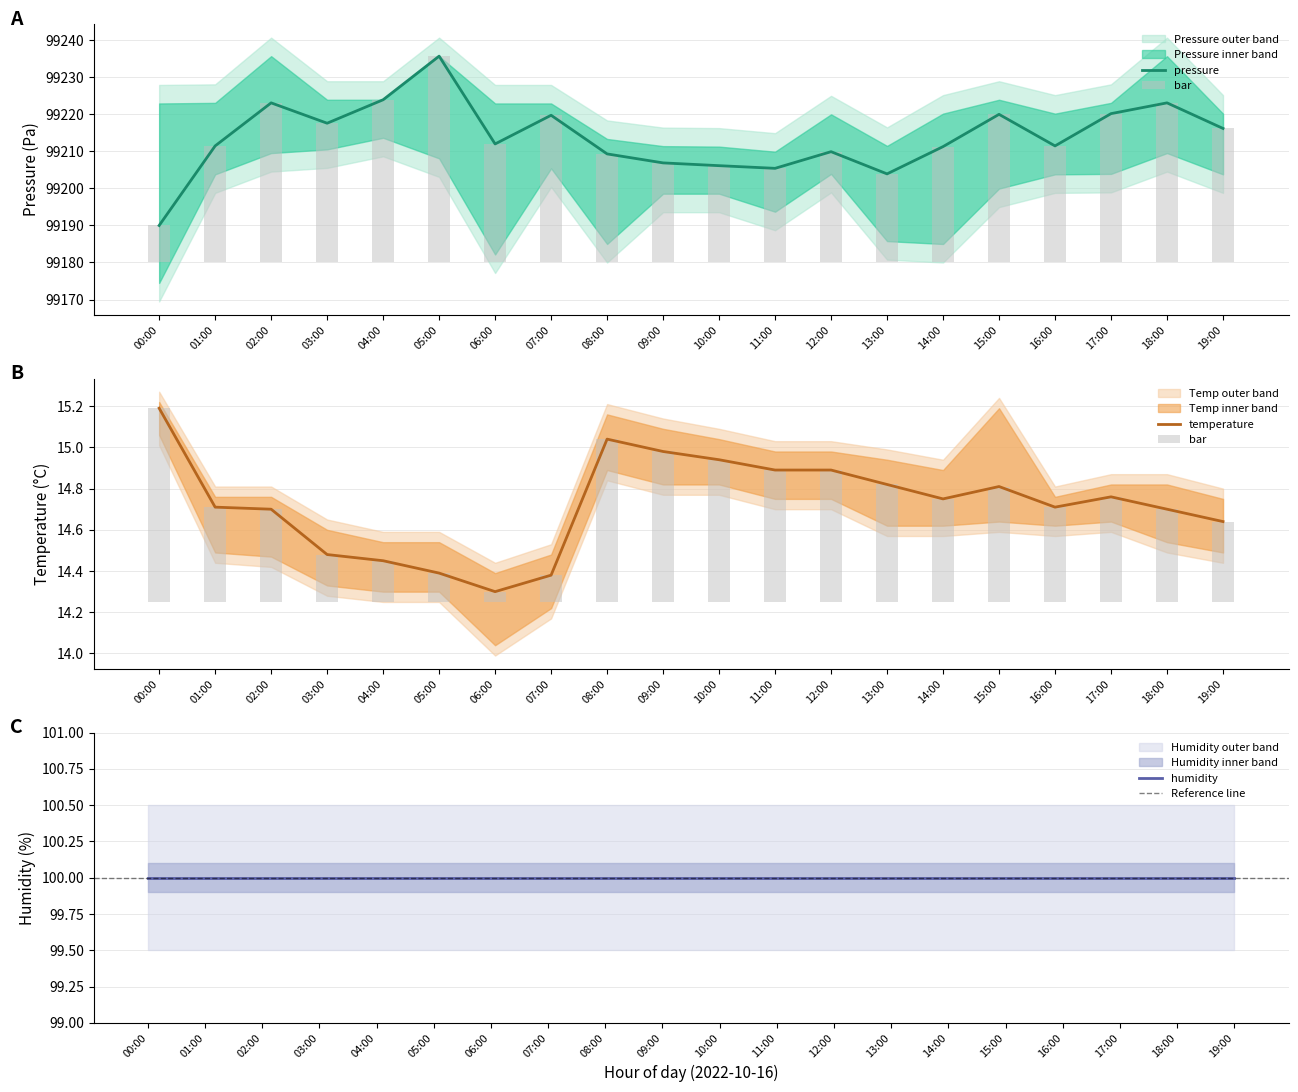

The value of temperature at 11:00 is 10.1. True or false?

False